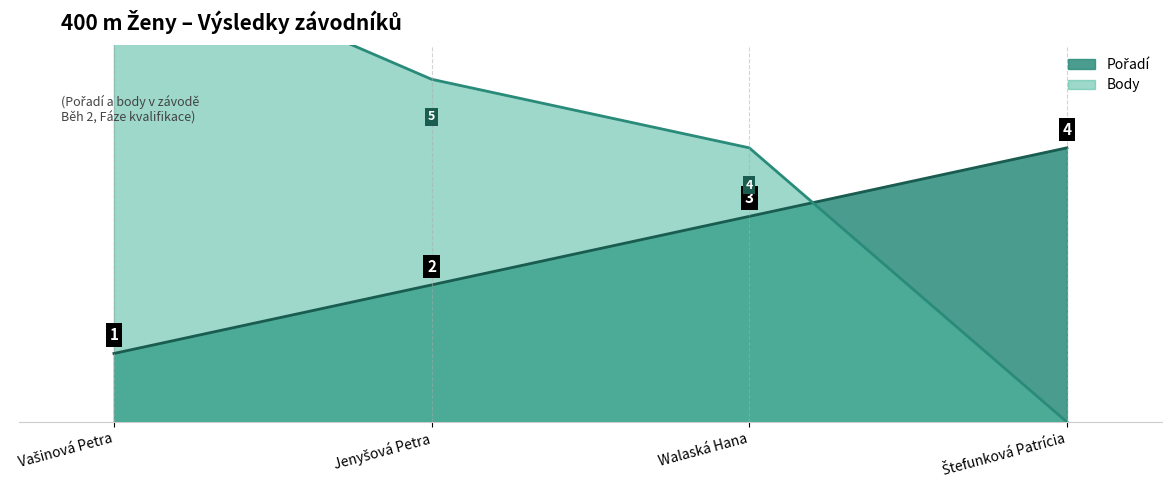

What is the total value across all series at Vašinová Petra?

8